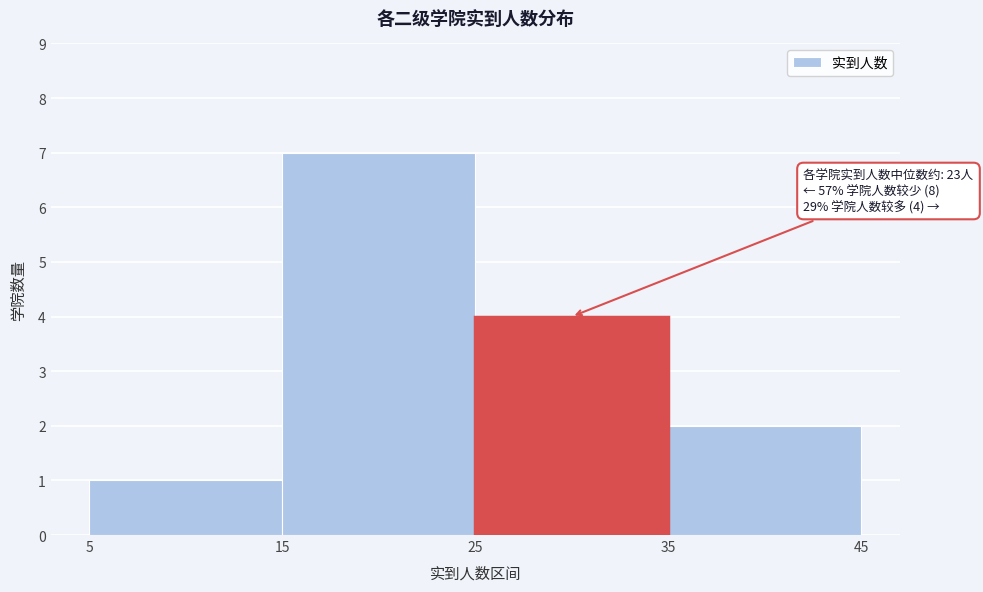

Which range on the x-axis has the tallest bar?

15 to 25